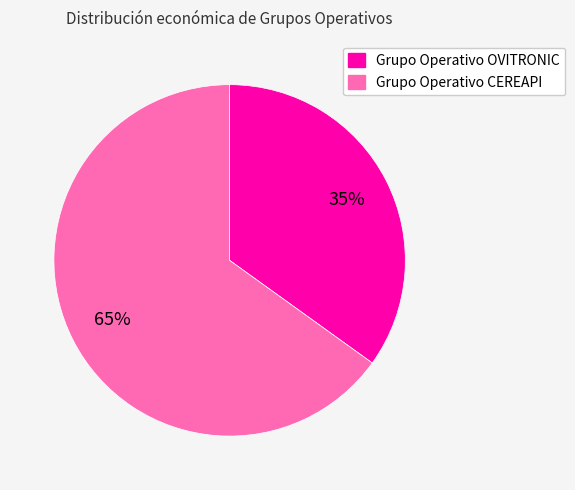

Is there a majority slice in this chart?

Yes